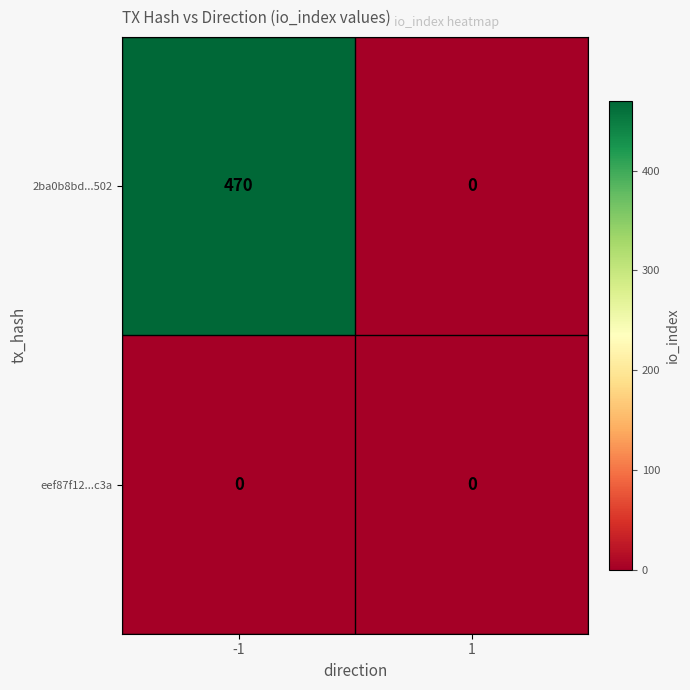

At how many categories does at least one series exceed 459?

1